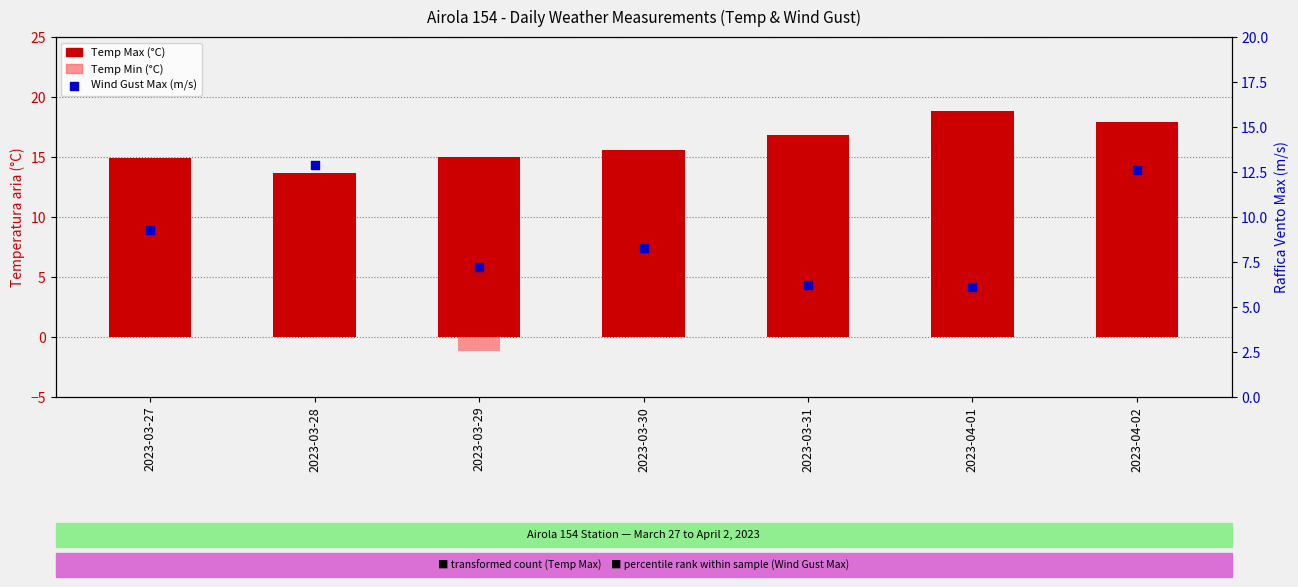

At which category is the sum across all series the highest?

2023-04-01